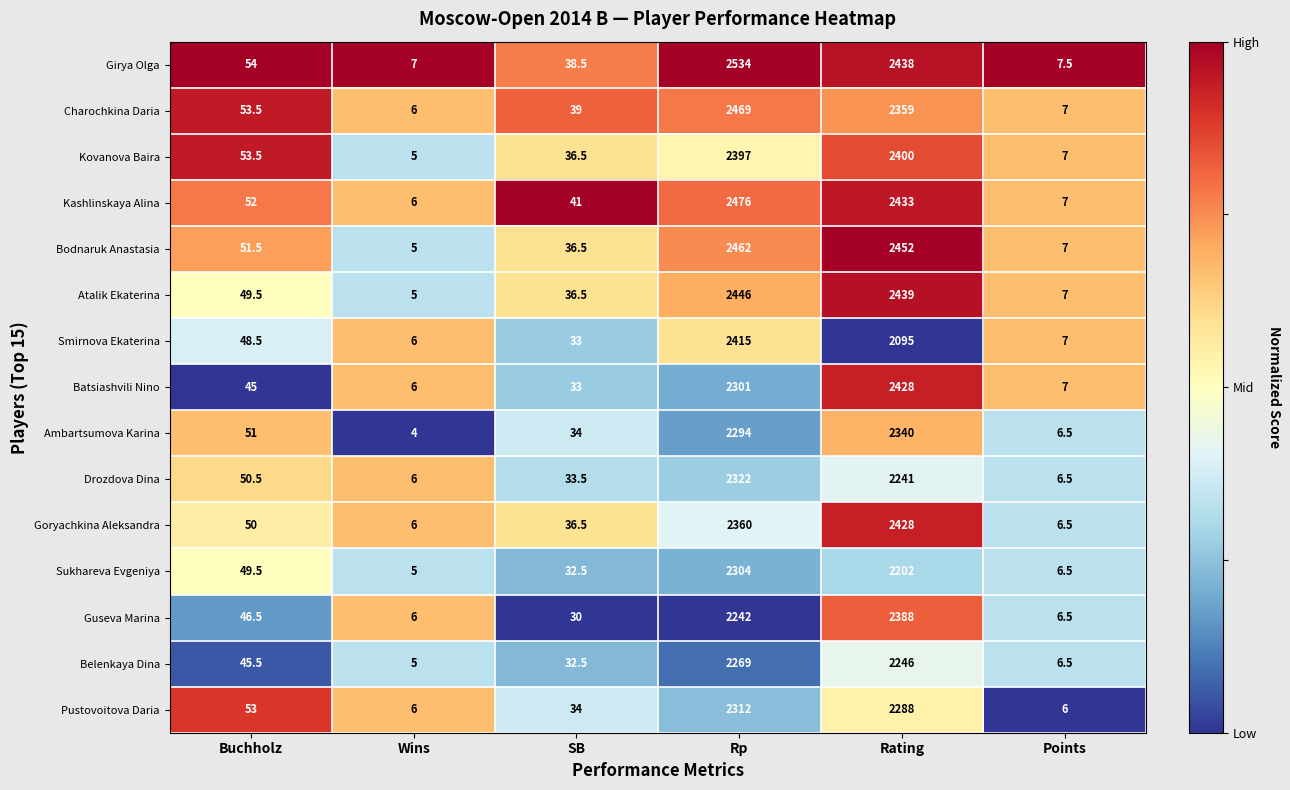

Which series changed the most between Wins and Points?

Ambartsumova Karina